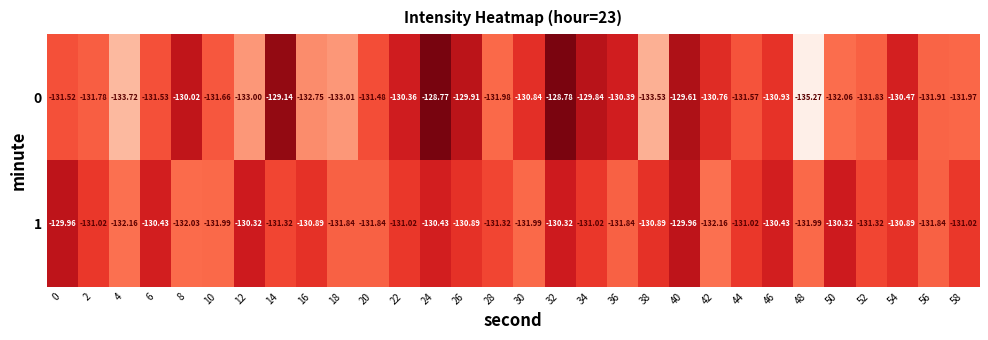

Is the value of 1 at 44 greater than the value of 0 at 32?

No